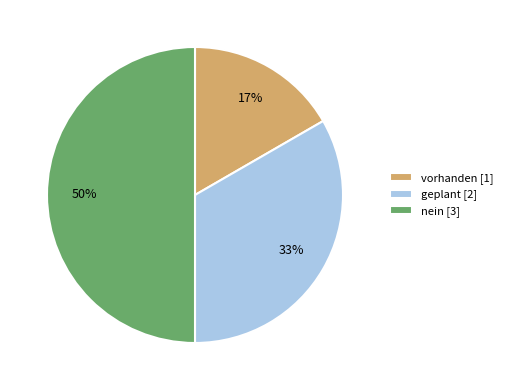

Combined, do vorhanden [1] and nein [3] account for over 50%?

Yes